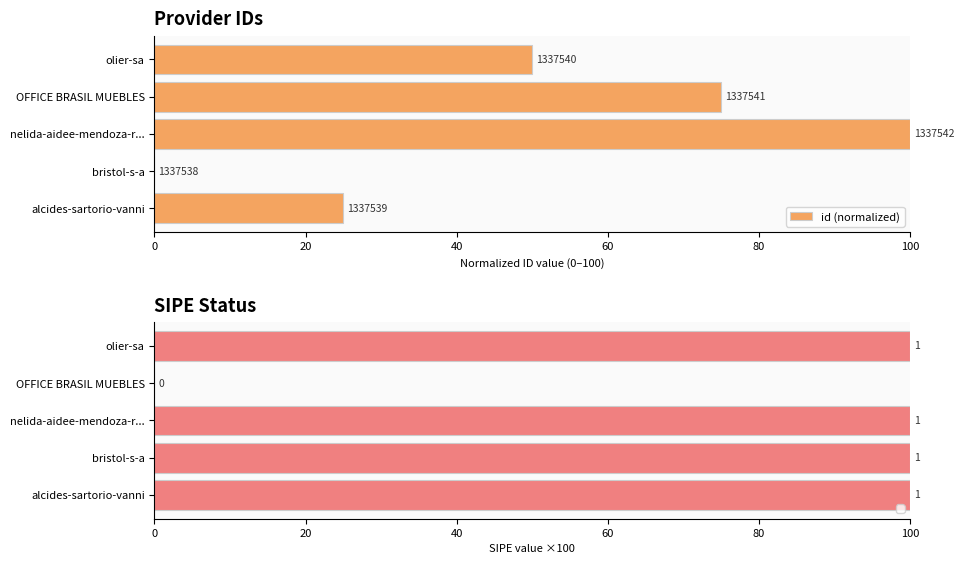

What is the value of the 1st bar from the left?

25